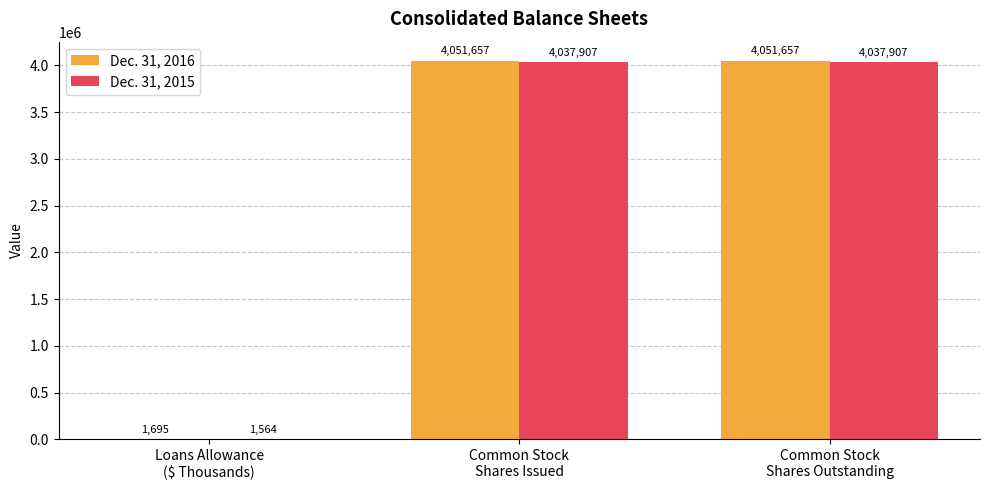

Which series has the largest total across all categories?

Dec. 31, 2016